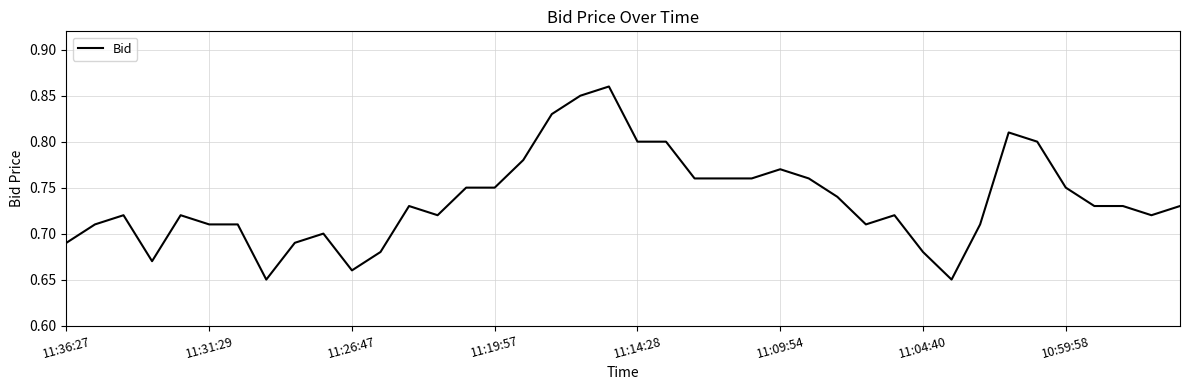

Does the chart display data point markers on the line(s)?

No